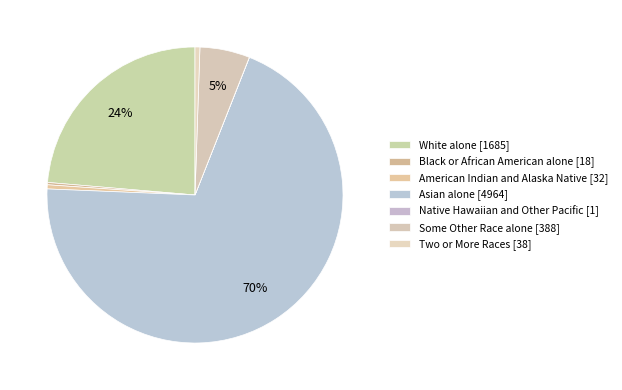

True or false: Asian alone accounts for 70% of the total.

True